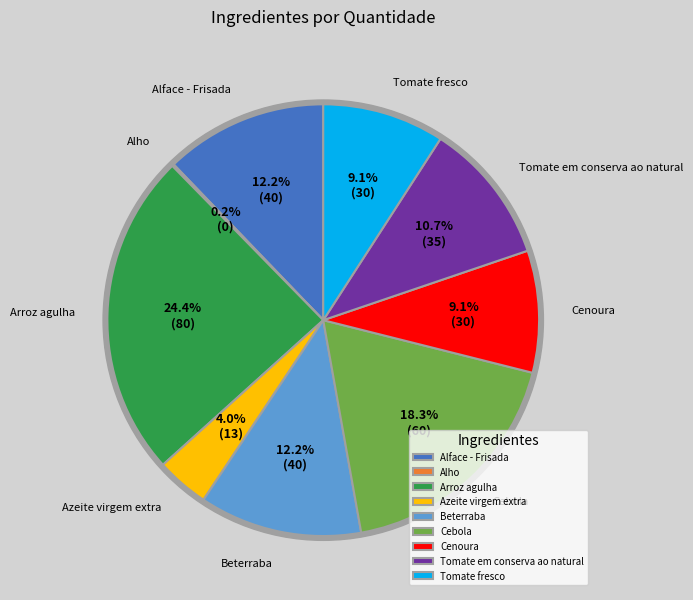

Combined, do Cenoura and Azeite virgem extra account for over 50%?

No